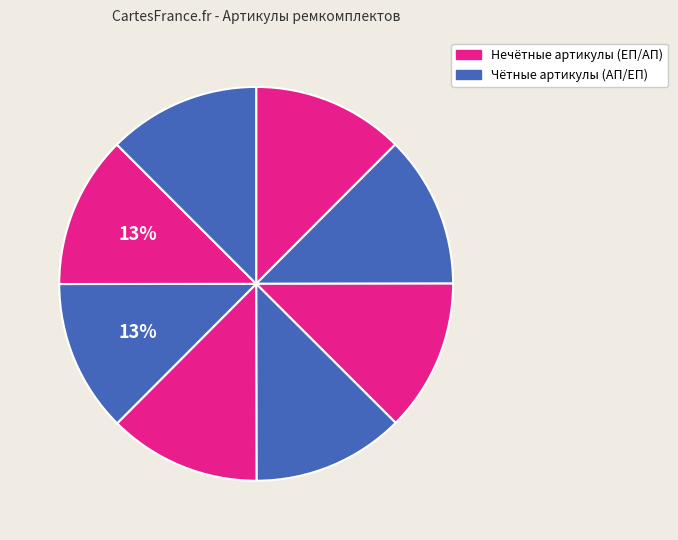

How many slices are in this pie chart?

8